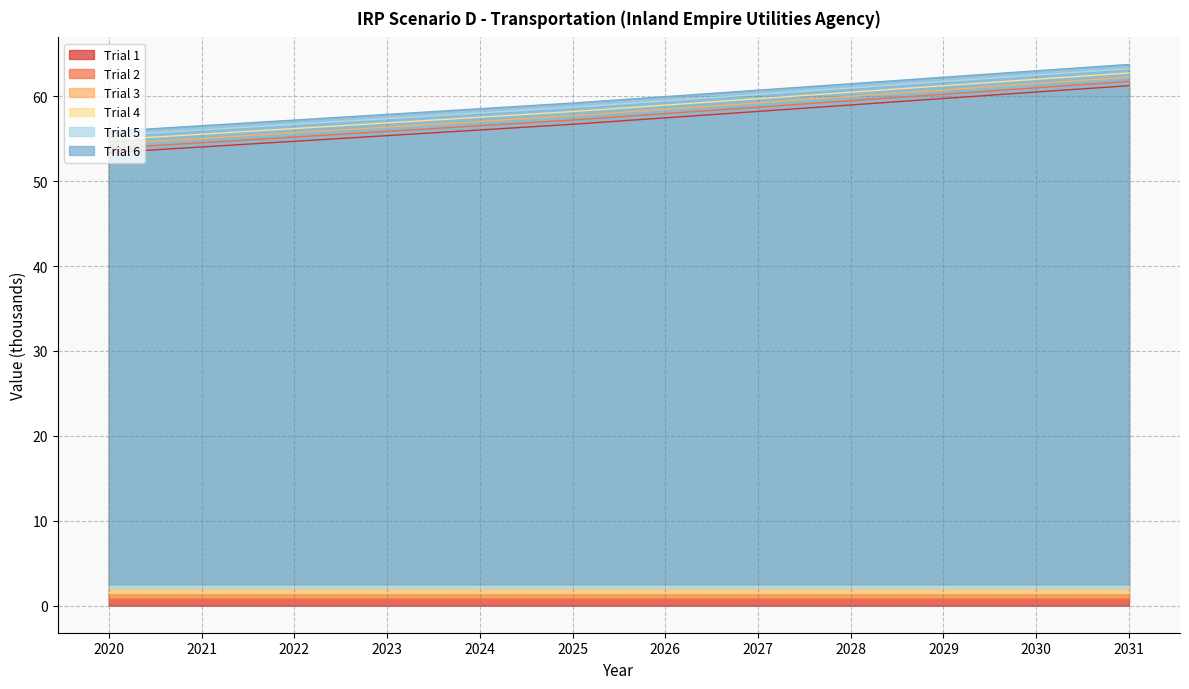

What is the difference between the maximum and minimum values in the Trial 2 series?

7.9